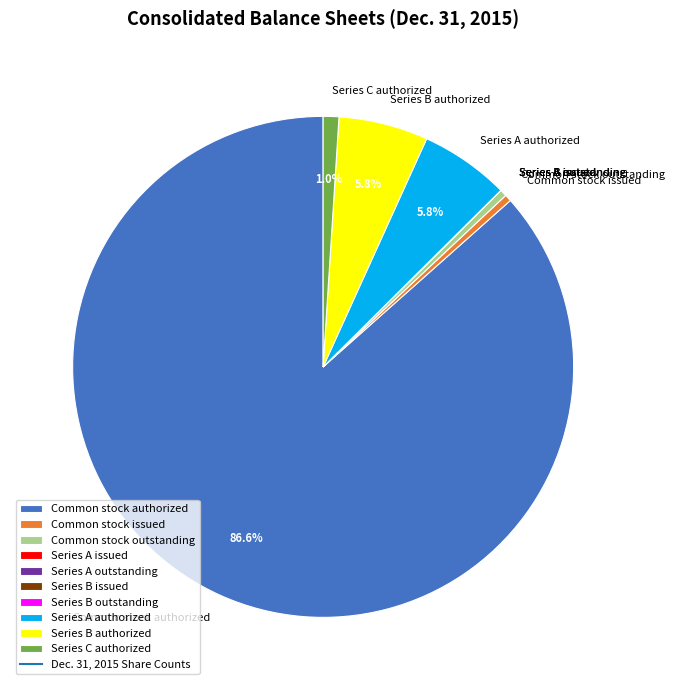

Which slice represents more than half of the pie?

Common stock authorized